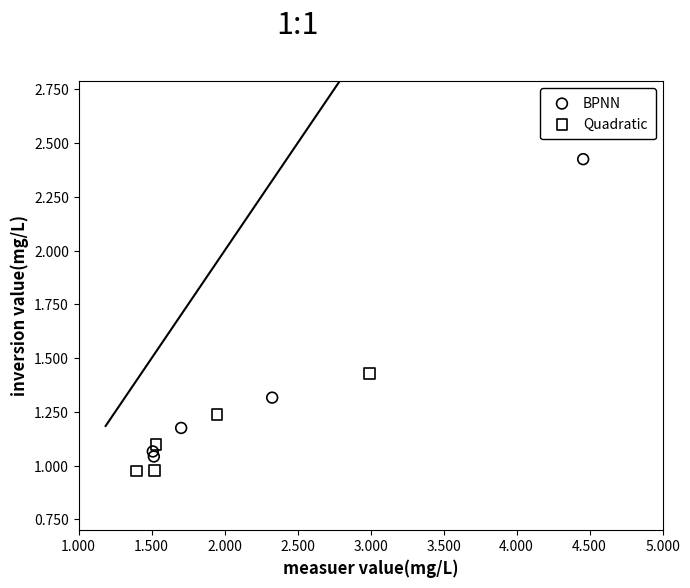

Which series has the largest Y range (max minus min)?

BPNN